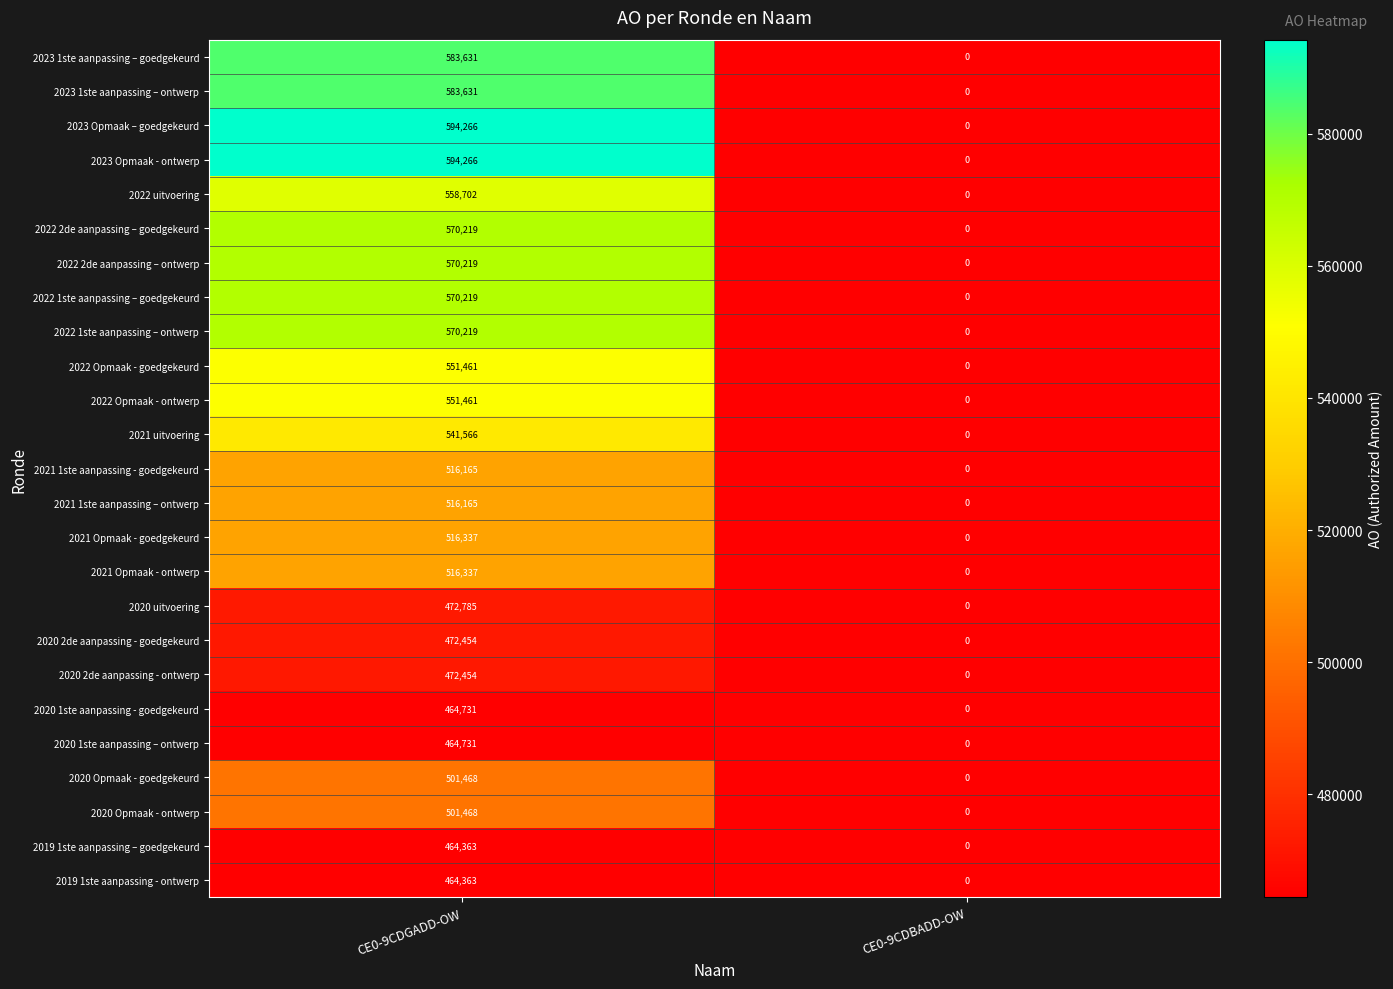

What is the highest value of the 2023 1ste aanpassing – ontwerp series?

583631